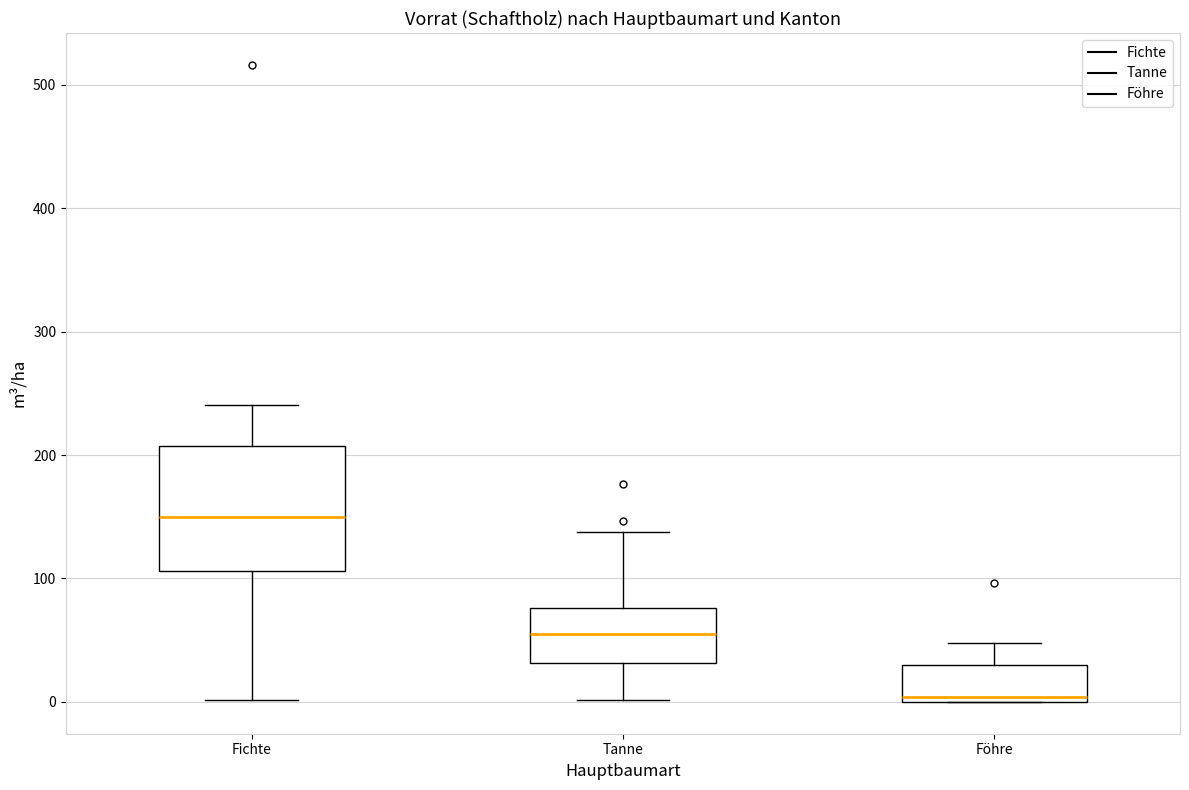

Which box is the tallest, from its lower edge to its upper edge?

Fichte